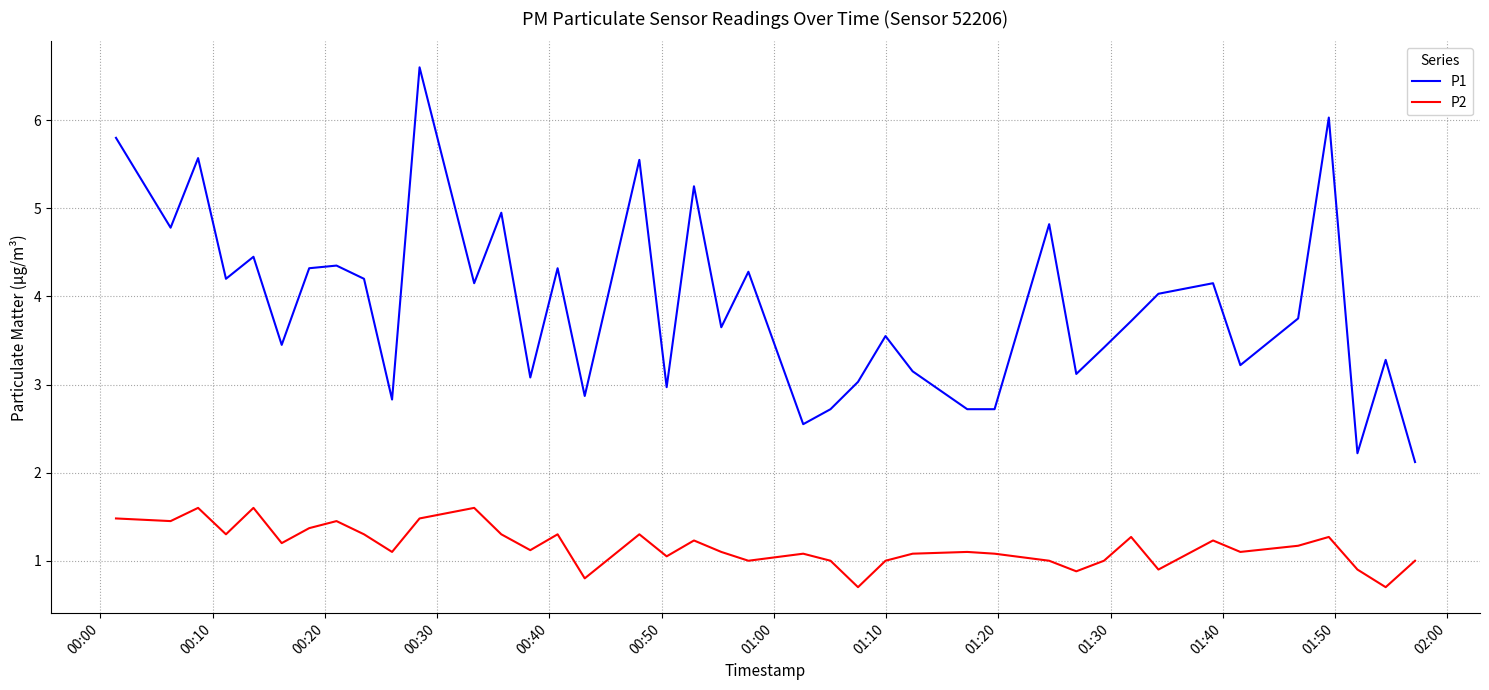

True or false: P2 and P1 cross at least once.

False